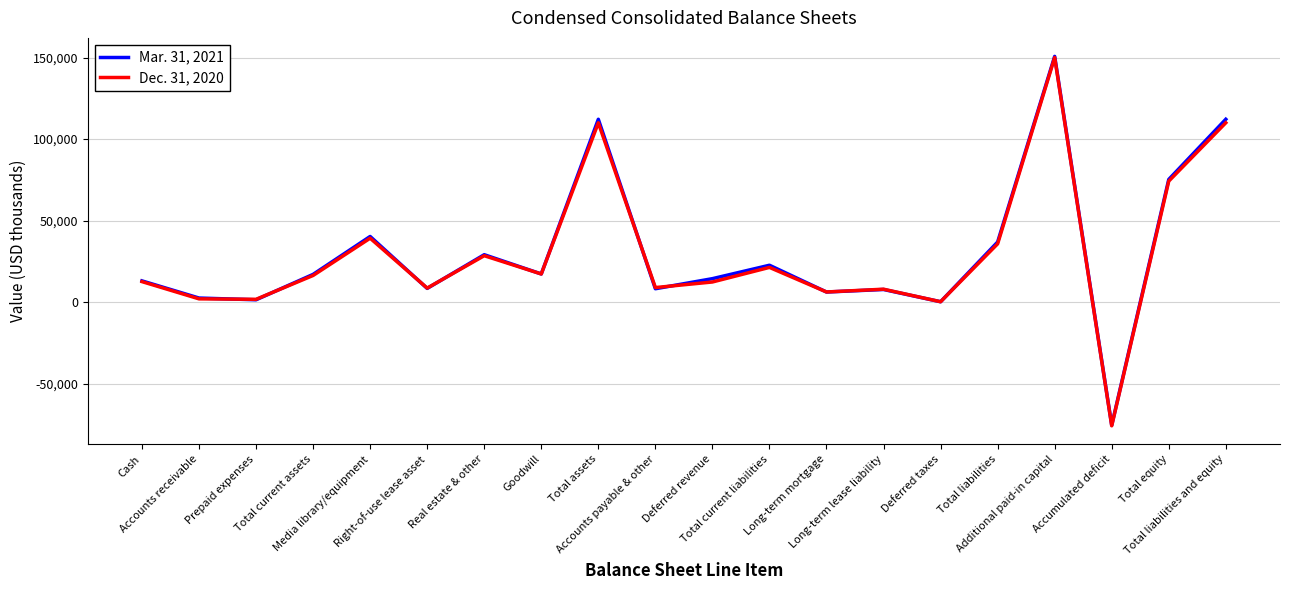

True or false: Mar. 31, 2021 has a value of 25310 at Total current assets.

False